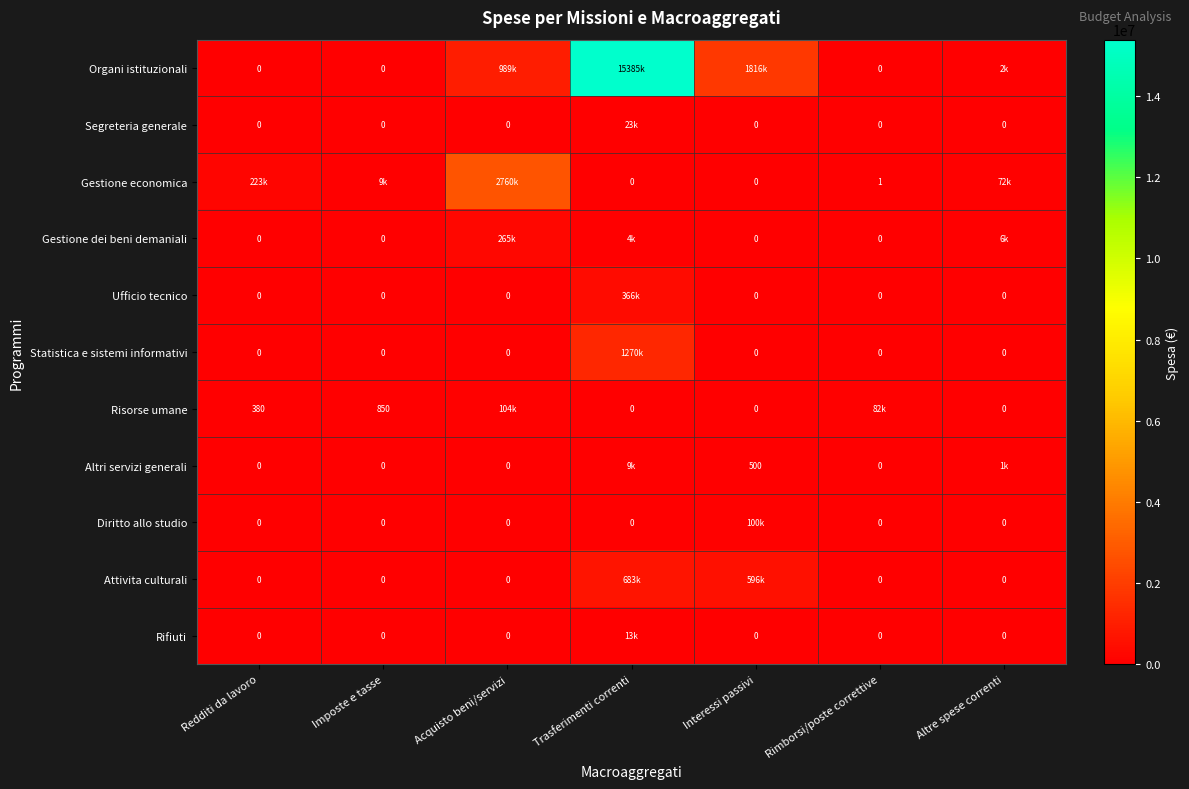

What is the maximum value for Gestione economica?

2760362.0